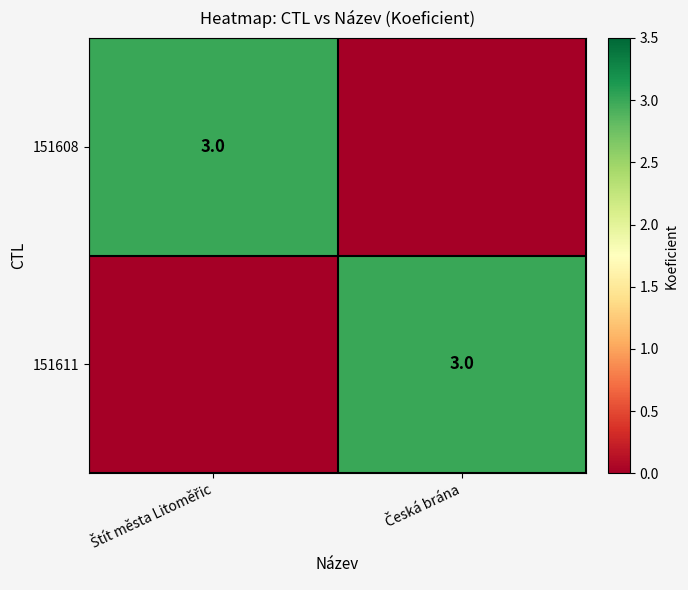

Which series has the widest spread of values?

151608